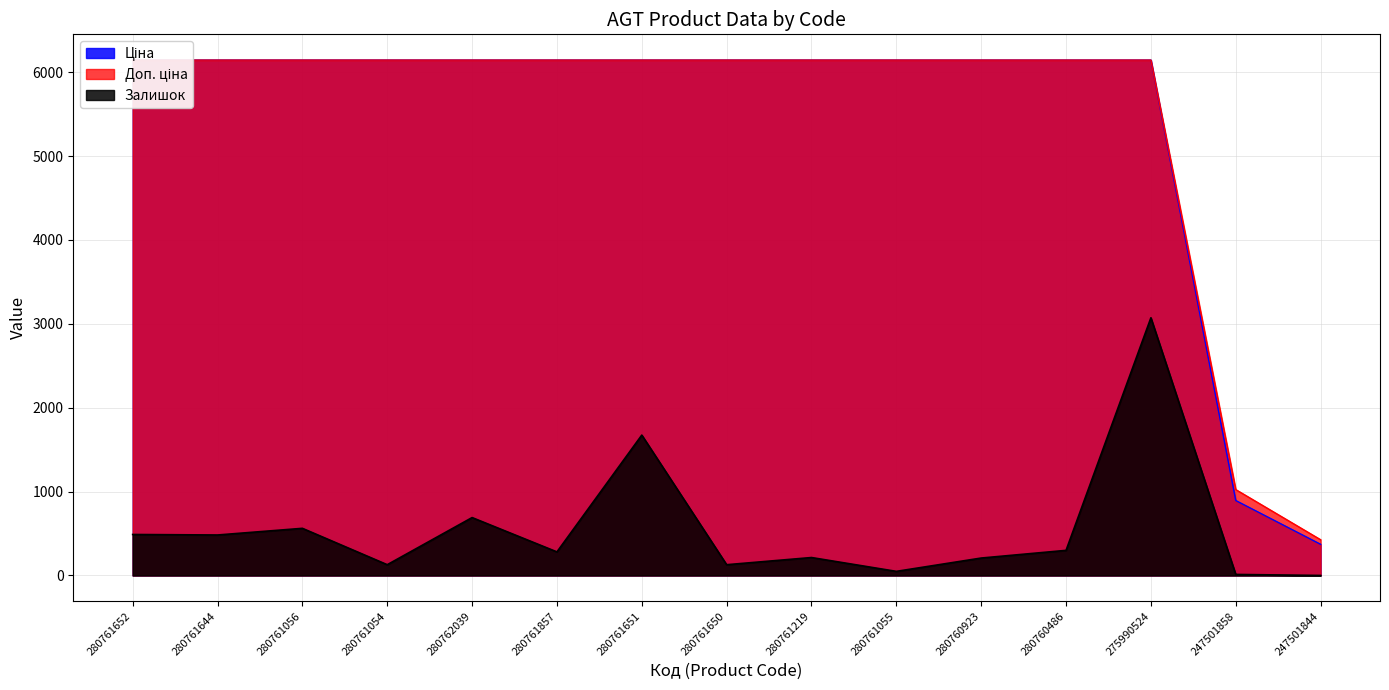

Reading left to right, list all the values displayed in this chart.

Ціна: 6143.2	6143.2	6143.2	6143.2	6143.2	6143.2	6143.2	6143.2	6143.2	6143.2	6143.2	6143.2	6143.2	893.3	371.3
Доп. ціна: 6143.2	6143.2	6143.2	6143.2	6143.2	6143.2	6143.2	6143.2	6143.2	6143.2	6143.2	6143.2	6143.2	1023.7	426.0
Залишок: 488.5	482.4	561.8	128.2	690.0	280.9	1673.2	128.2	213.7	48.9	207.6	299.2	3071.6	12.2	0.0